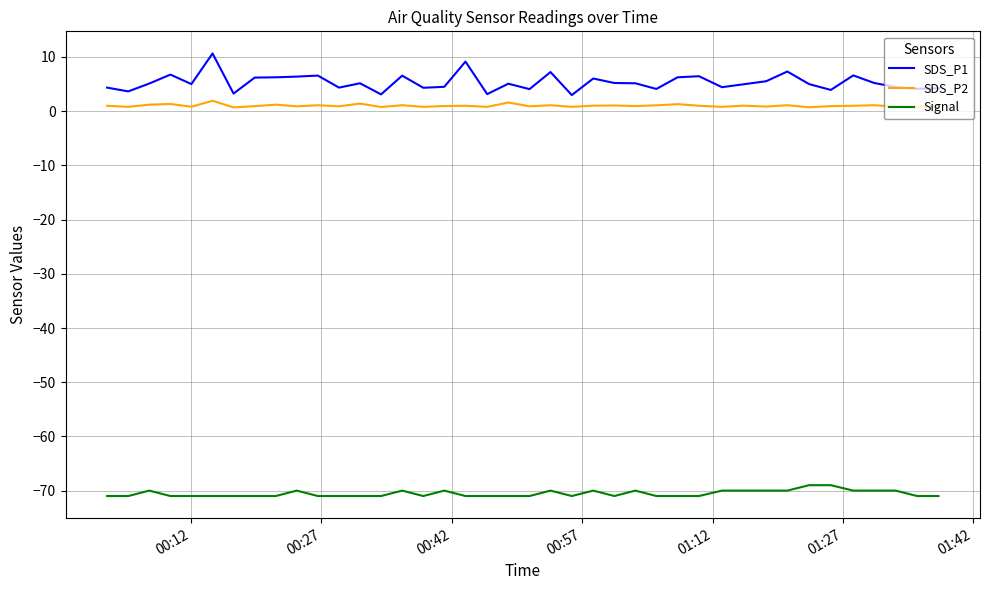

Rank the series by their maximum value, from lowest to highest.

Signal, SDS_P2, SDS_P1